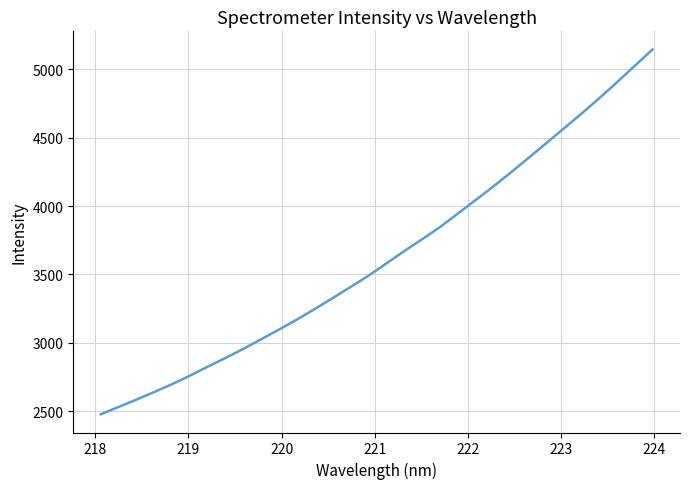

How many categories are shown in the chart?

32